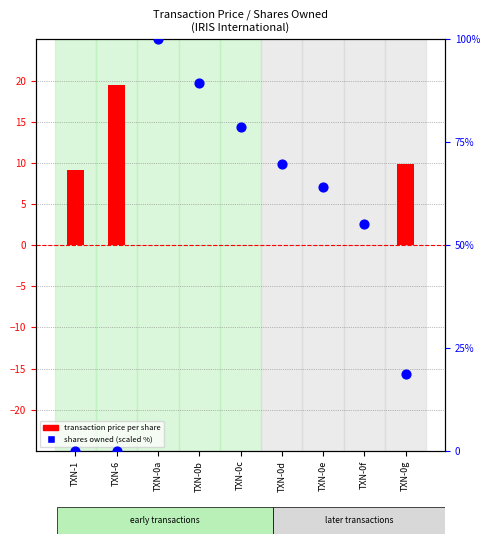

What are all the series names shown in the legend?

transaction price per share, shares owned (scaled %)